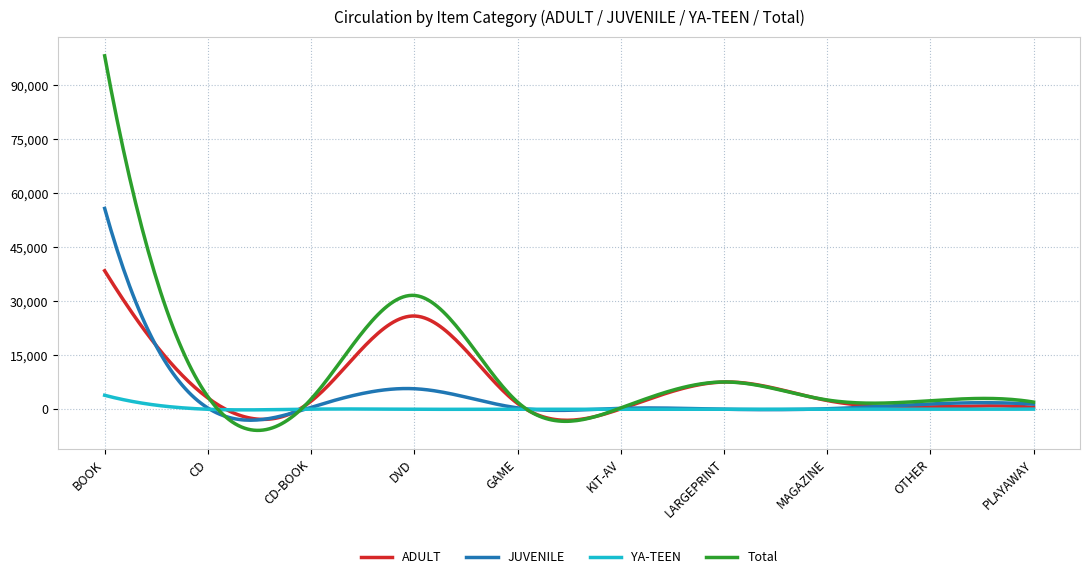

Which series has the widest spread of values?

Total